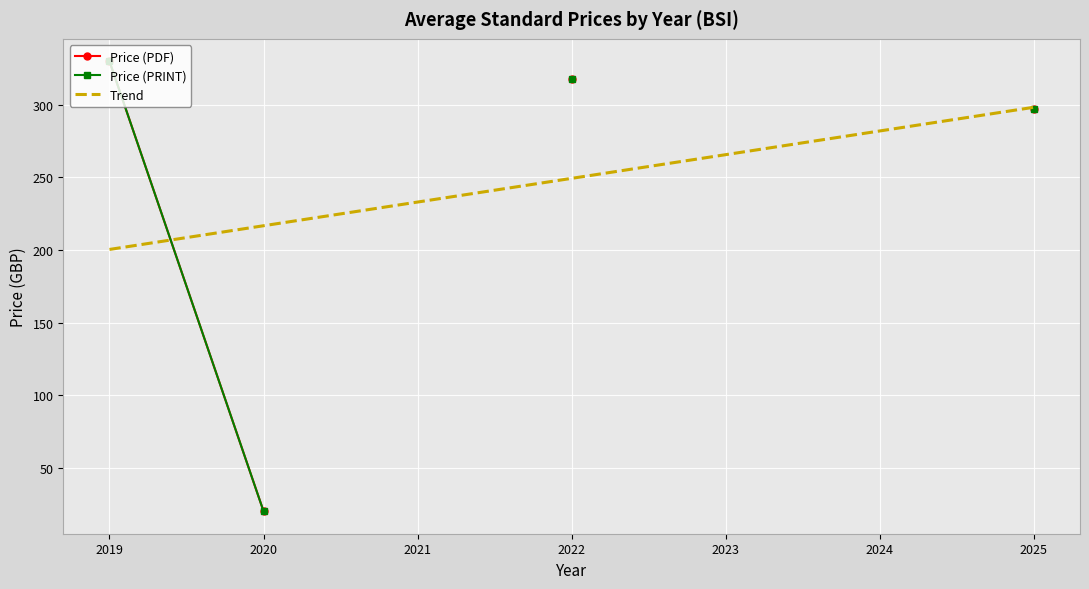

Which has a higher value, 2023 or 2020?

2020